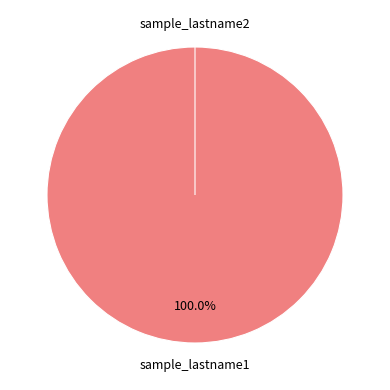

How many slices are in this pie chart?

2